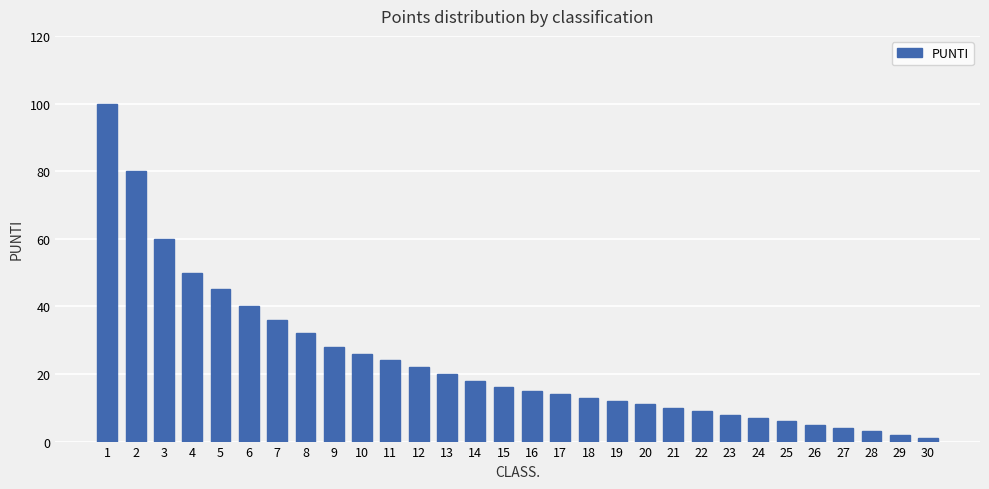

Between 1 and 8, which is larger?

1